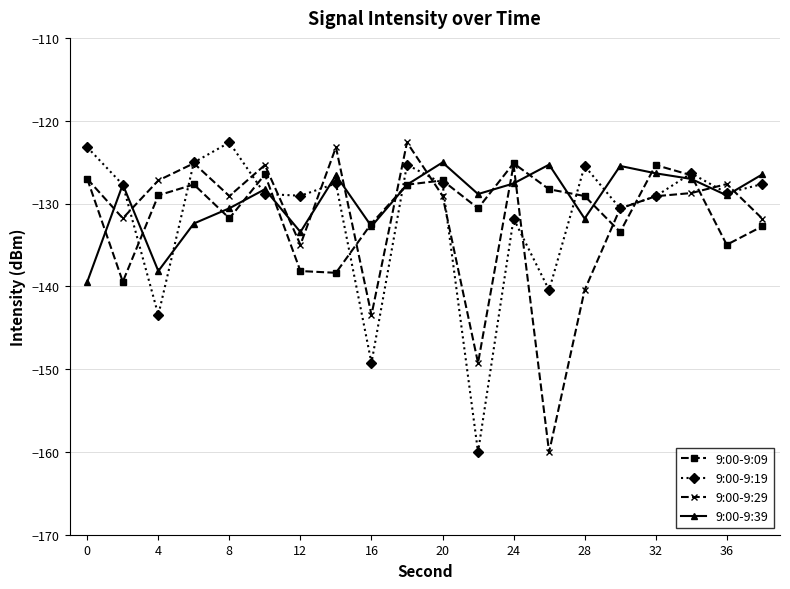

What is the lowest value of the 9:00-9:29 series?

-160.0